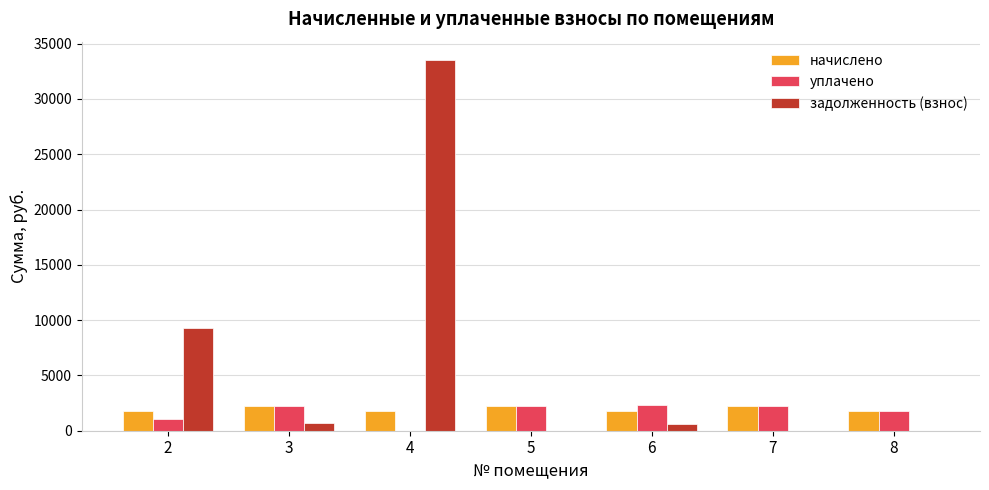

What is the maximum value for задолженность (взнос)?

33502.9